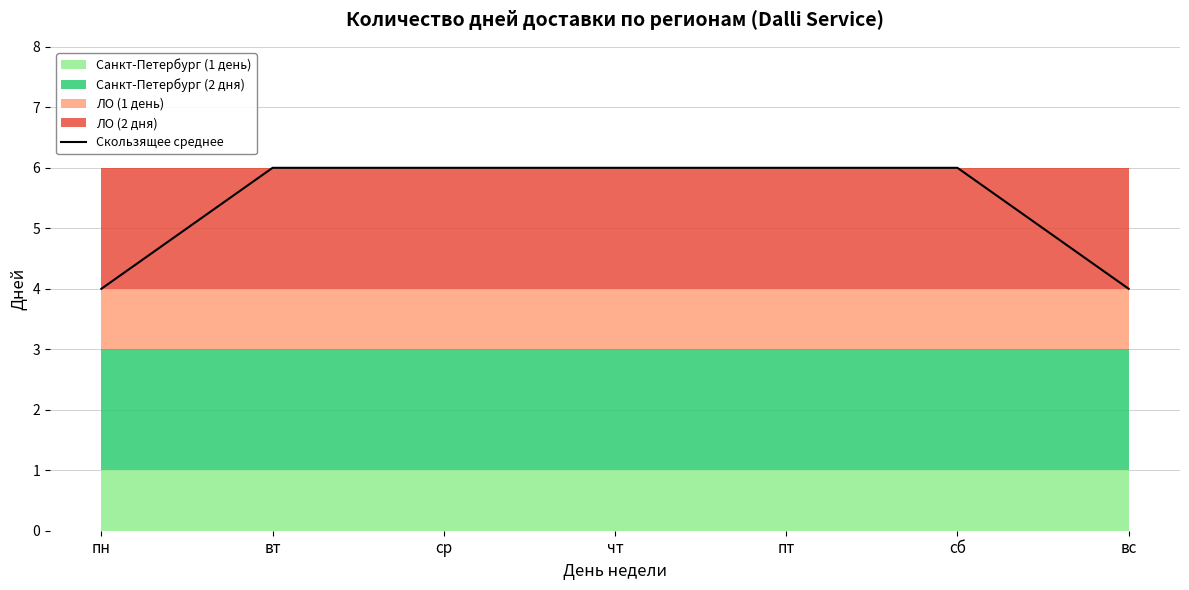

How many lines are shown in the chart?

1